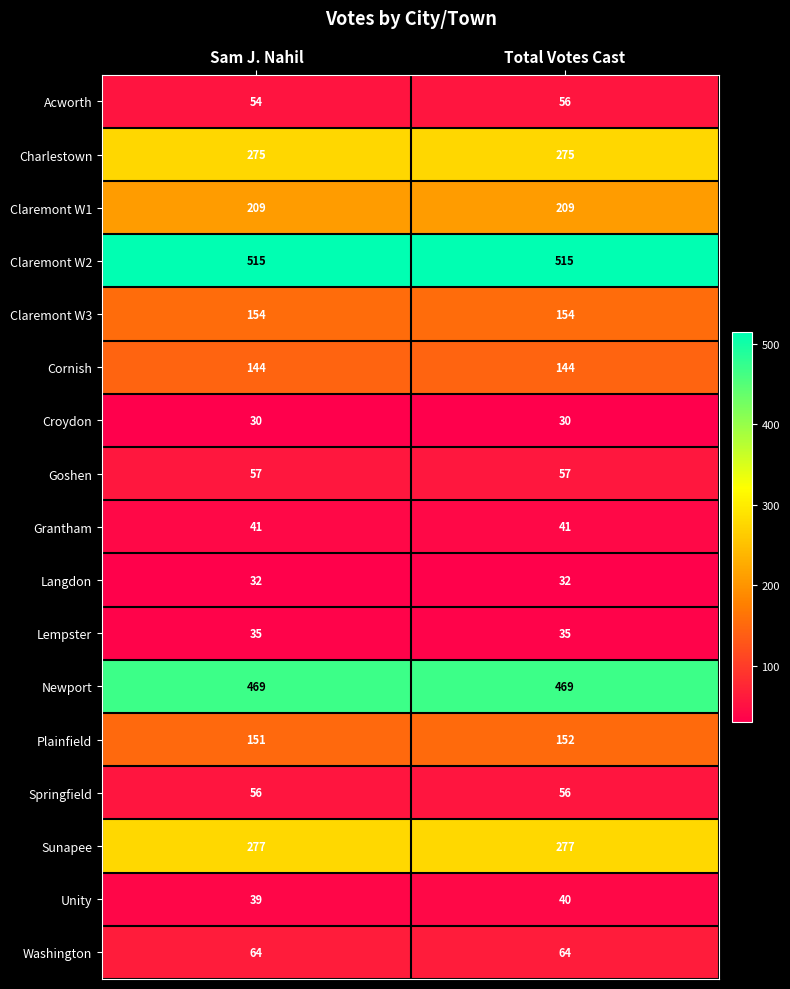

Which series has the largest total across all categories?

Claremont W2